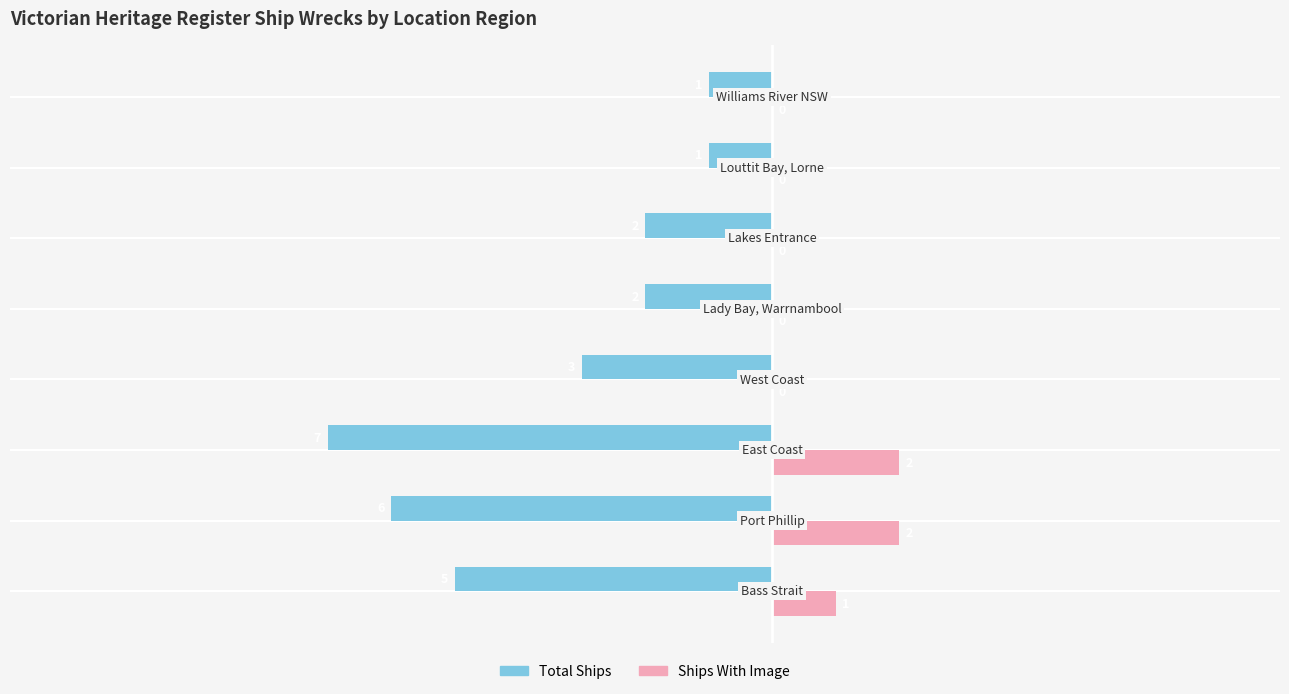

What is the sum of all Ships With Image values?

5